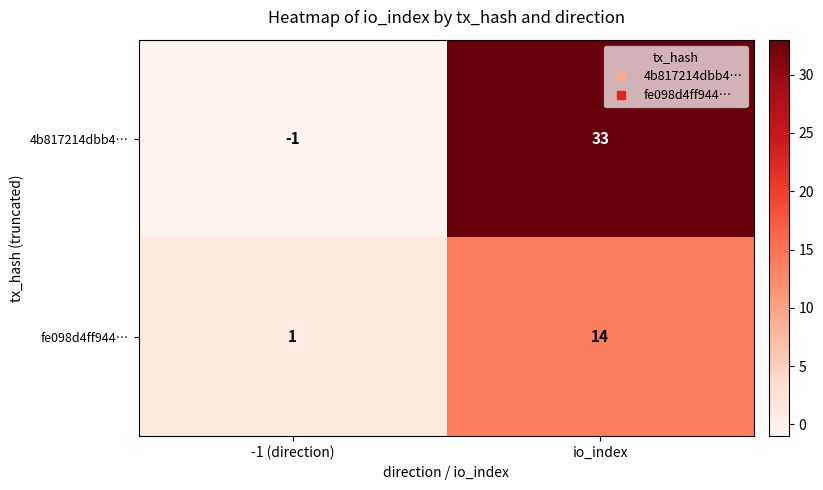

Where is 4b817214dbb4… nearest to the value 16?

-1 (direction)